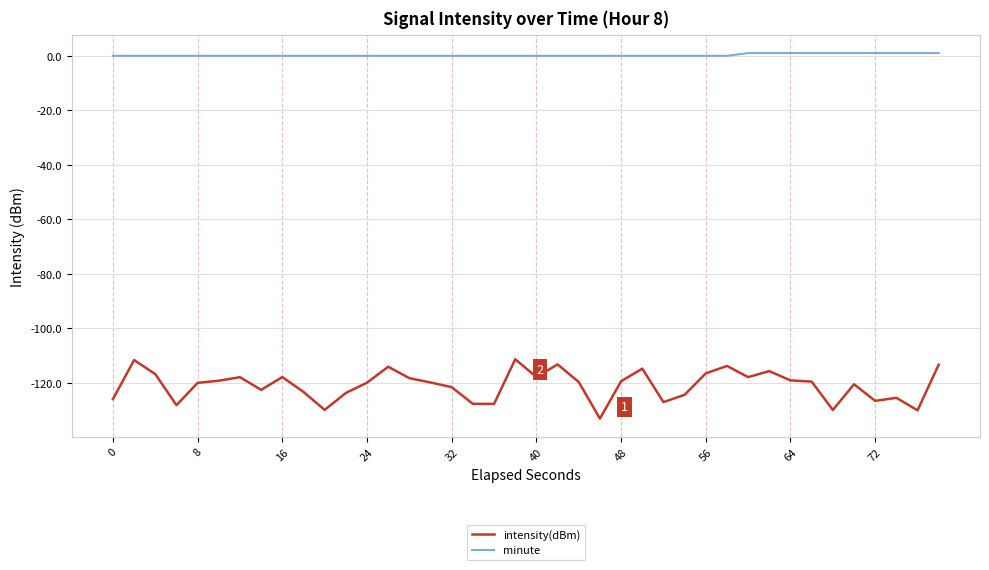

Which series has the widest spread of values?

intensity(dBm)